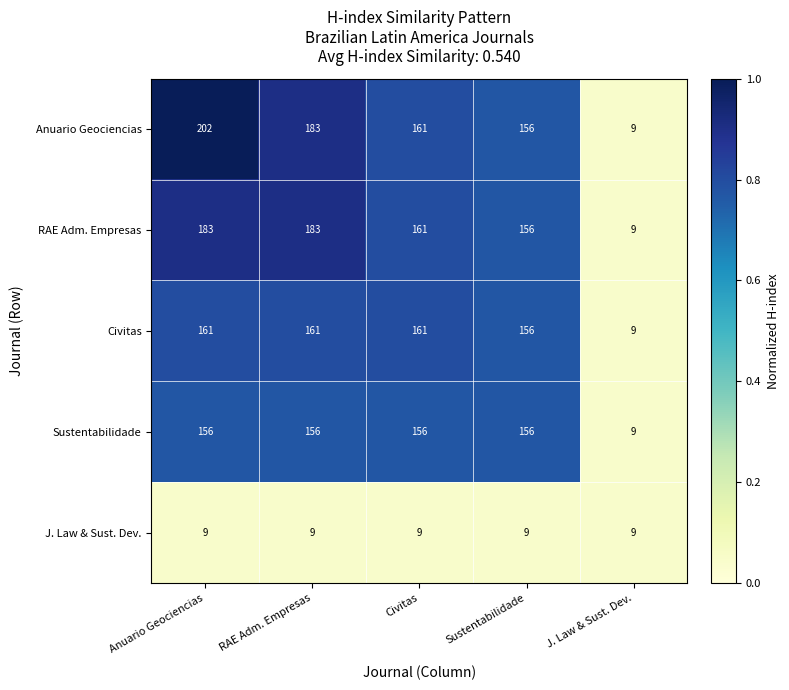

Between Anuario Geociencias and Sustentabilidade, which series saw the biggest shift?

Anuario Geociencias